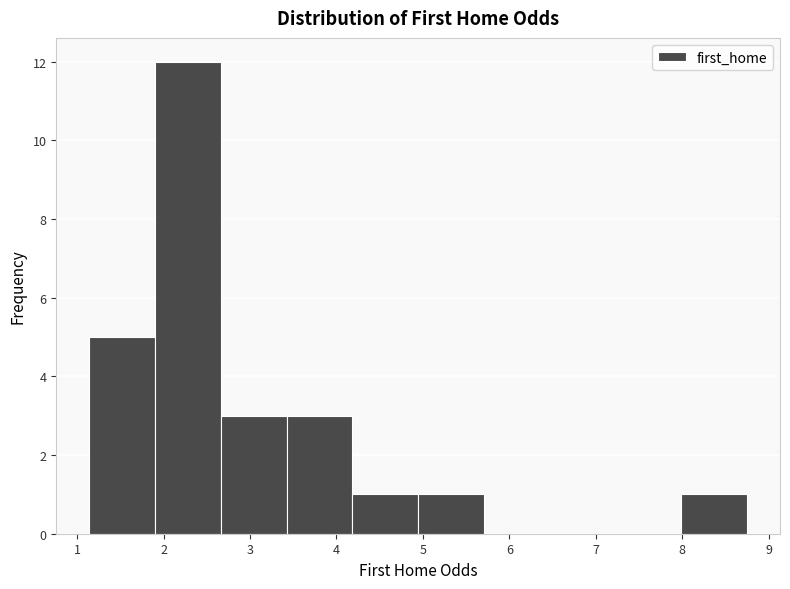

Reading left to right, list every bar in this chart as the range it spans on the x-axis followed by its height. Neither the bar edges nor the heights are printed on the chart, so give them approximately, as read against the axes.

1.1 to 1.9: 5
1.9 to 2.7: 12
2.7 to 3.4: 3
3.4 to 4.2: 3
4.2 to 4.9: 1
4.9 to 5.7: 1
5.7 to 6.5: 0
6.5 to 7.2: 0
7.2 to 8.0: 0
8.0 to 8.8: 1